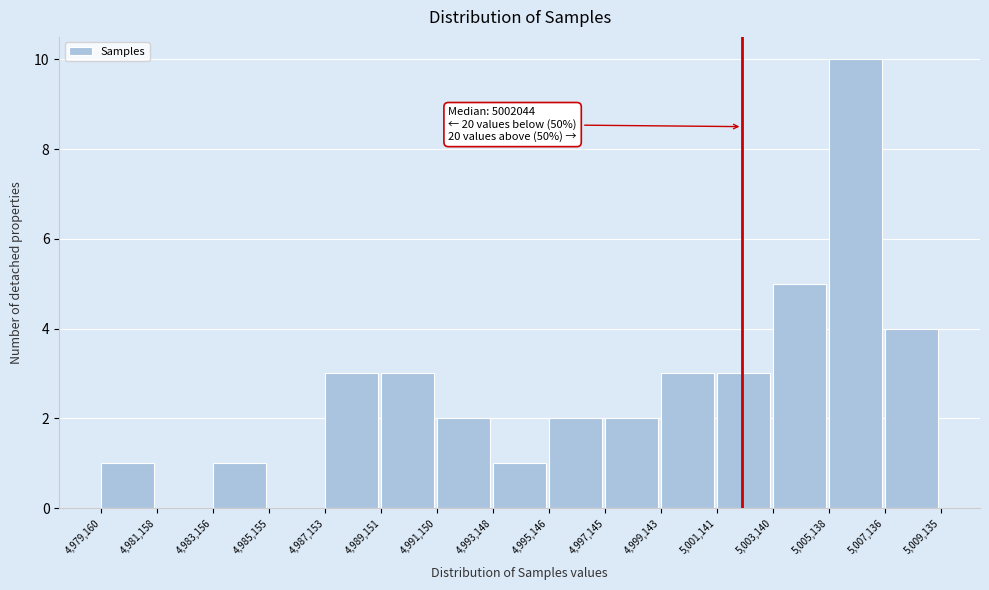

Which range on the x-axis has the tallest bar?

5,005,138 to 5,007,136